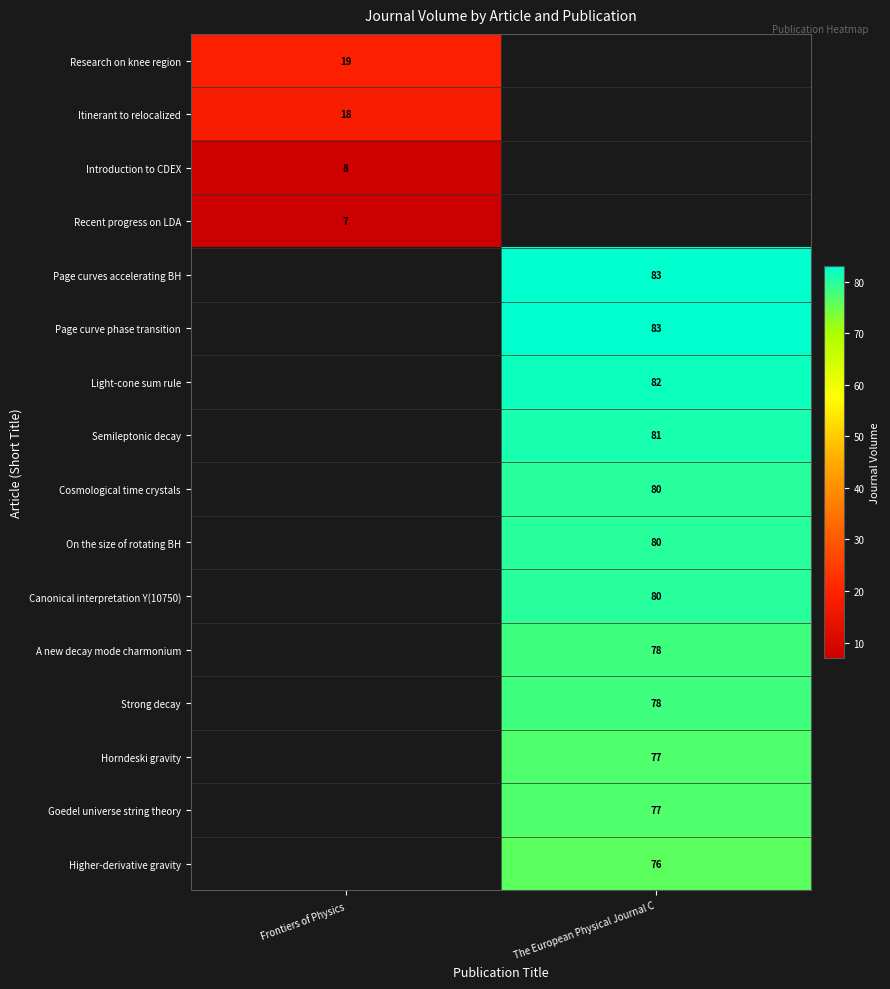

True or false: Strong decay has a value of 53.7 at The European Physical Journal C.

False